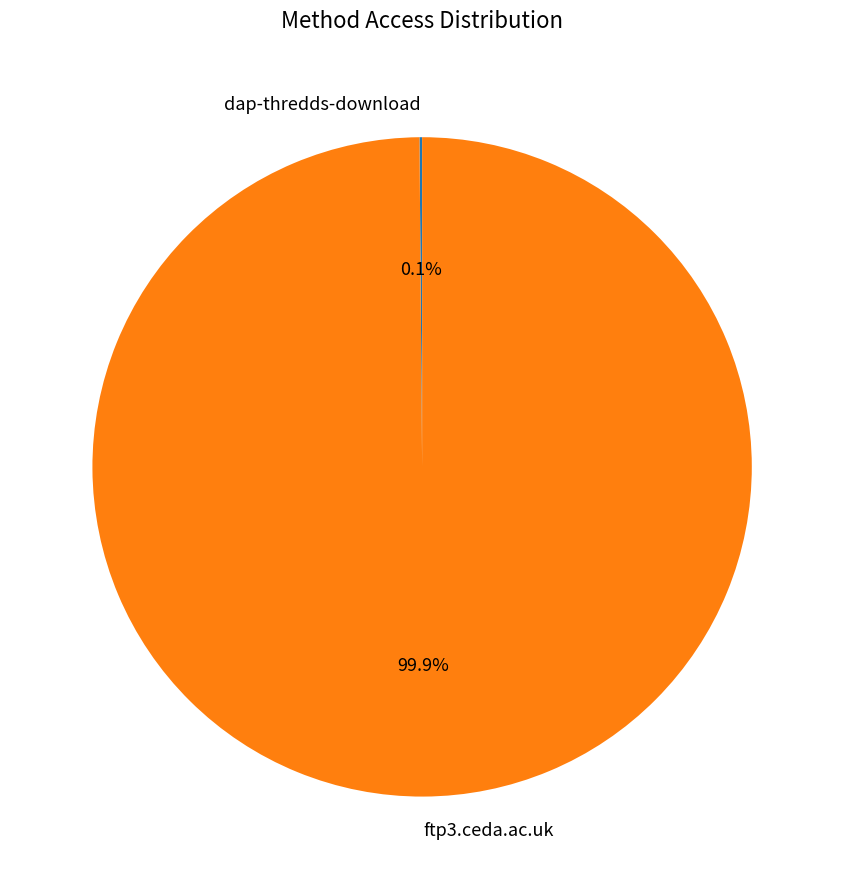

Which slice represents more than half of the pie?

ftp3.ceda.ac.uk